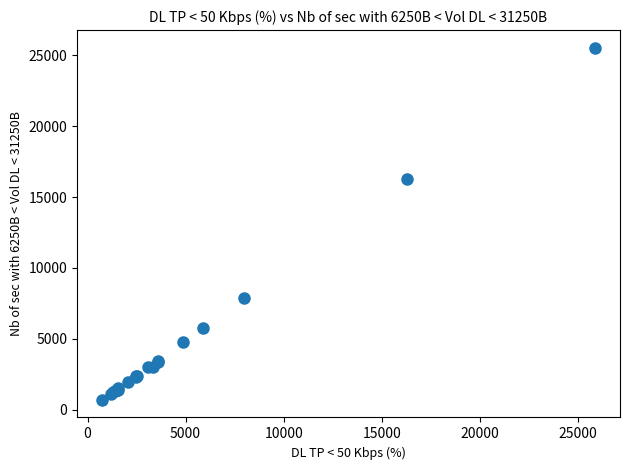

What Y value in the scatter plot is closest to 13112?

16305